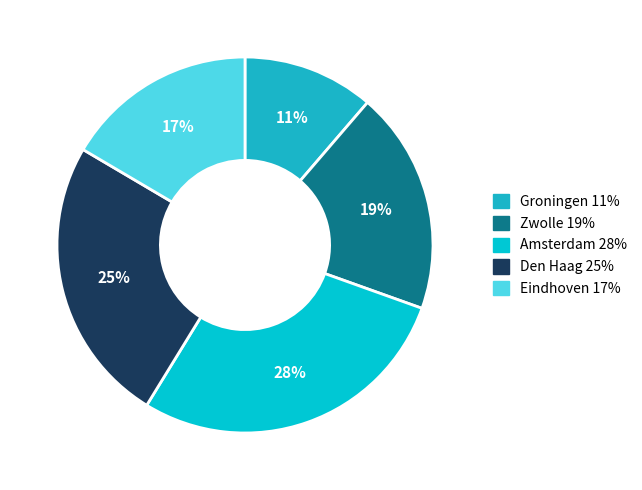

Count the number of slices in the pie.

5